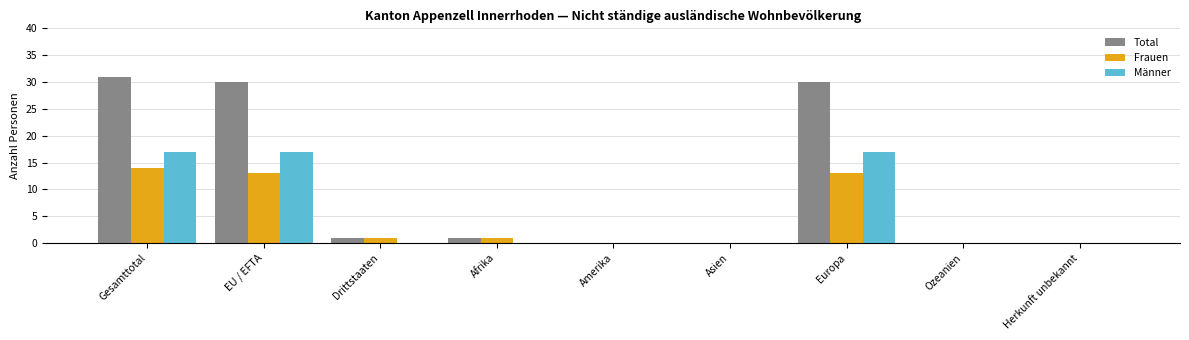

Reading left to right, transcribe all the data shown in this chart.

Total: 31	30	1	1	0	0	30	0	0
Frauen: 14	13	1	1	0	0	13	0	0
Männer: 17	17	0	0	0	0	17	0	0